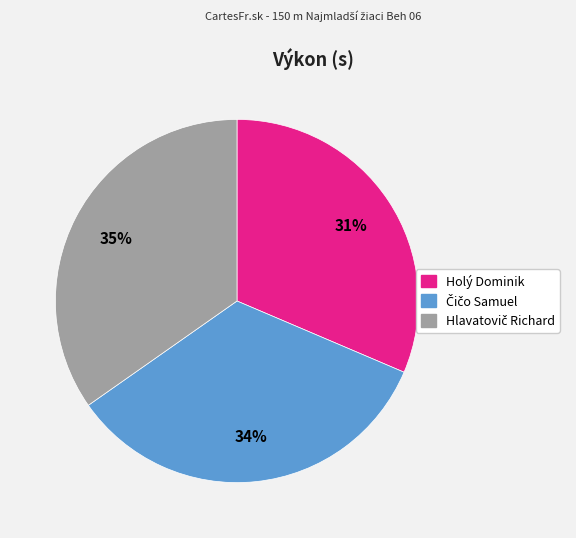

How many slices are in this pie chart?

3